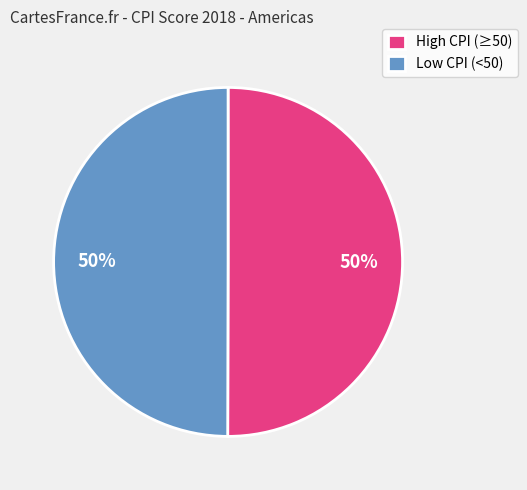

How many segments does this pie chart have?

2